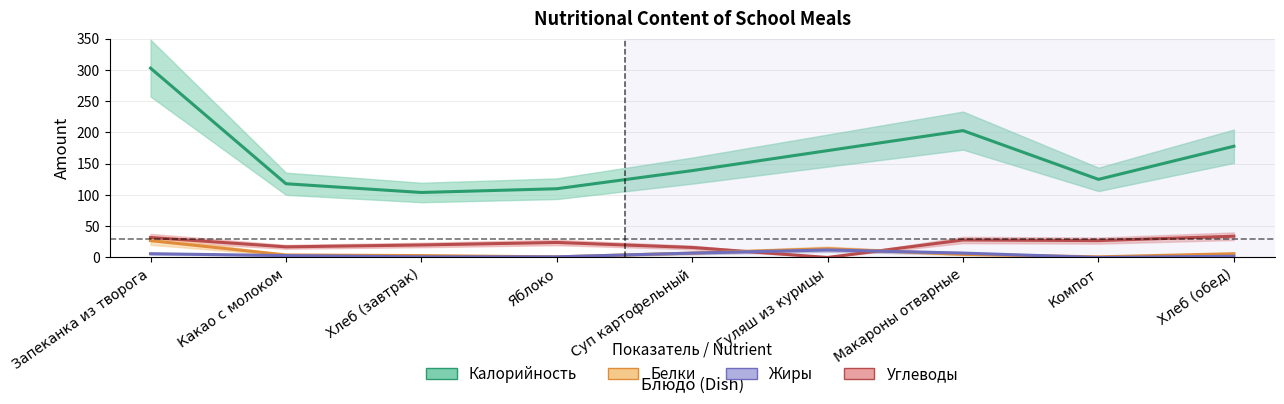

What is the label of the 6th point from the left?

Гуляш из курицы